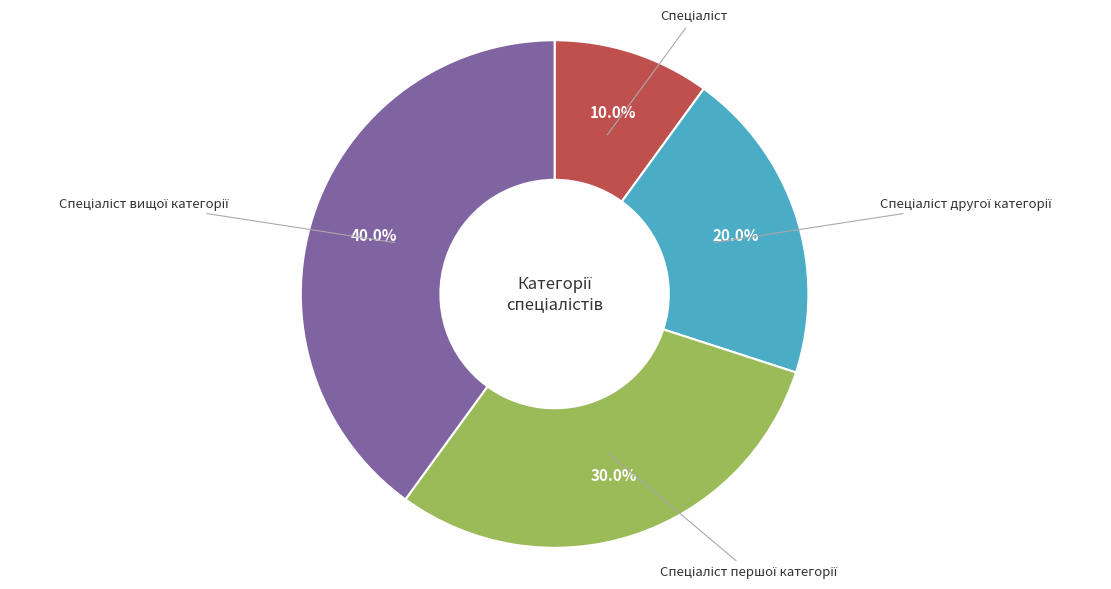

Does any single category account for the majority?

No